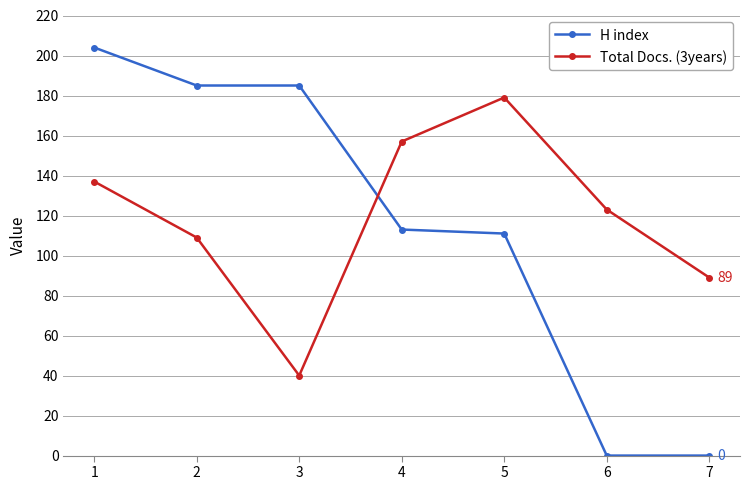

Rank the series by their maximum value, from highest to lowest.

H index, Total Docs. (3years)